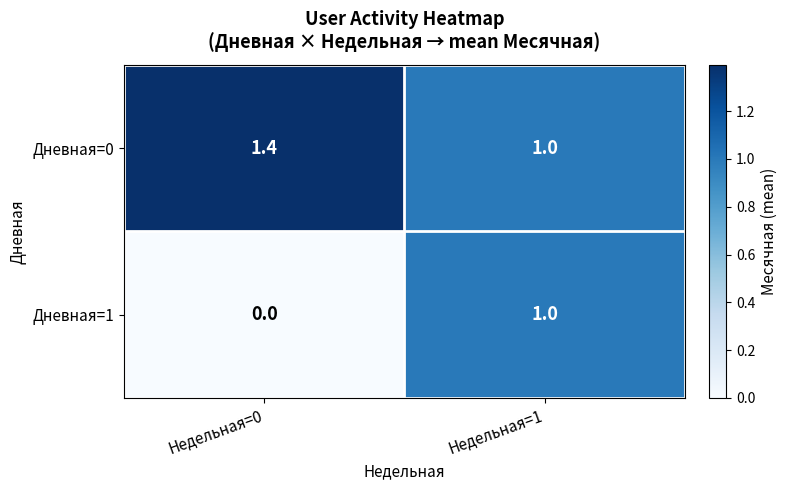

What is the greatest value displayed?

1.4